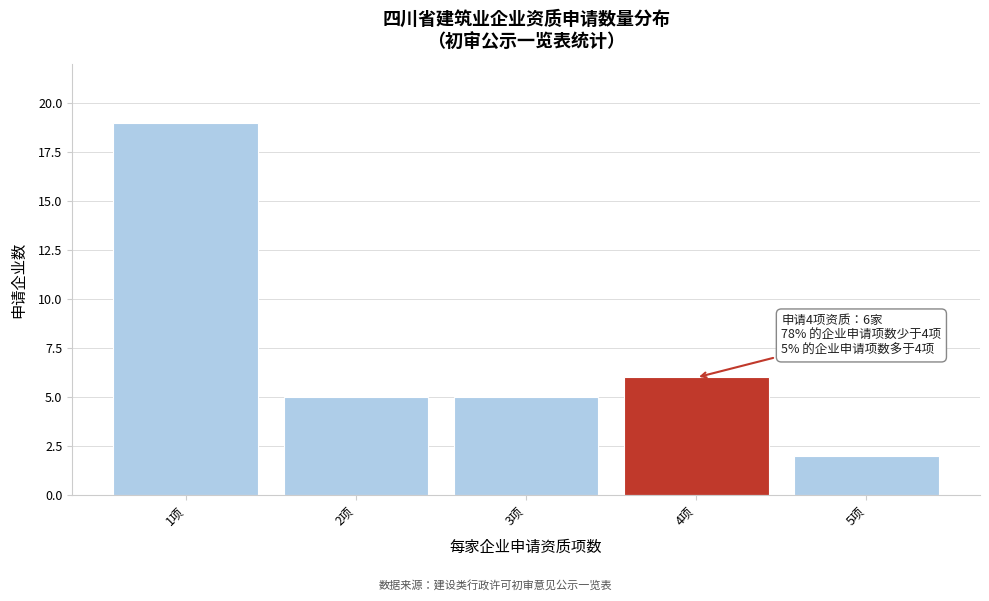

Reading left to right, what are all the values shown in this chart?

19	5	5	6	2